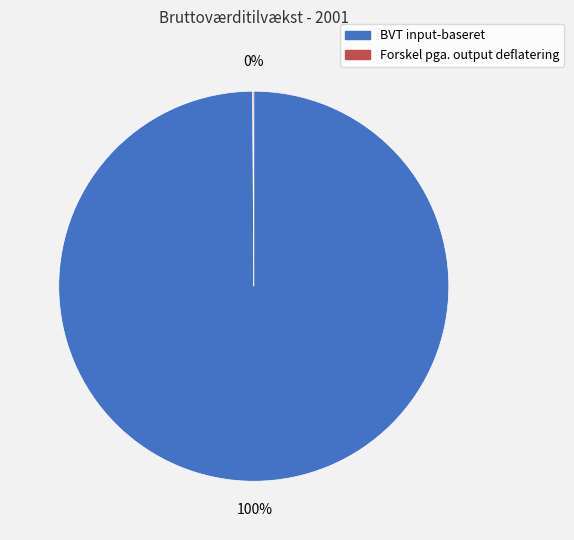

Which category has the biggest portion of the pie?

BVT input-baseret